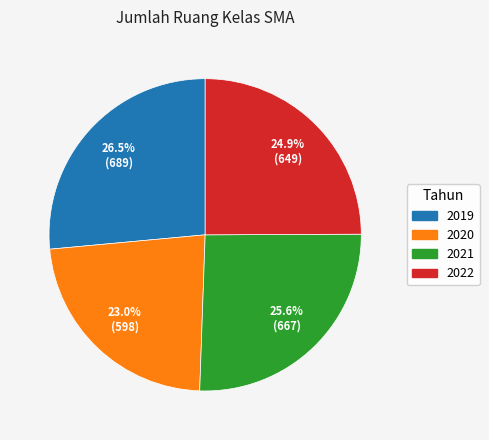

How many segments does this pie chart have?

4